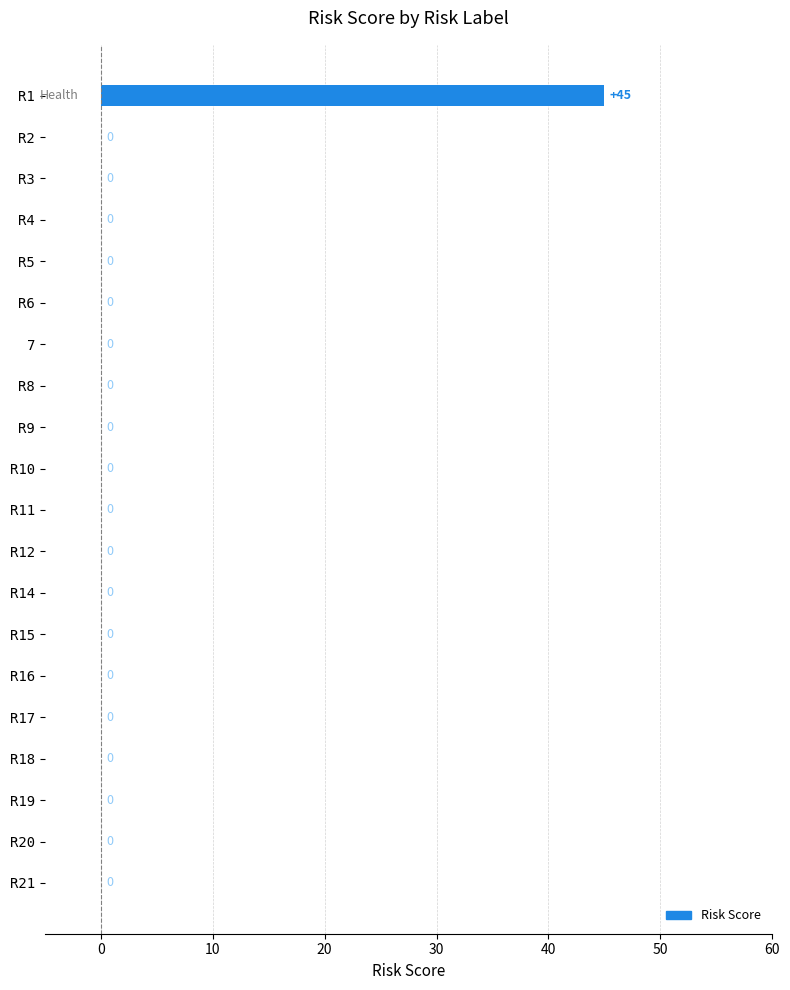

What is the change in value from R1 to R21?

-45